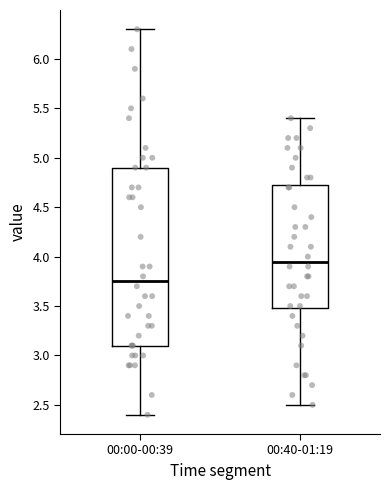

Which box's median line is the lowest?

00:00-00:39